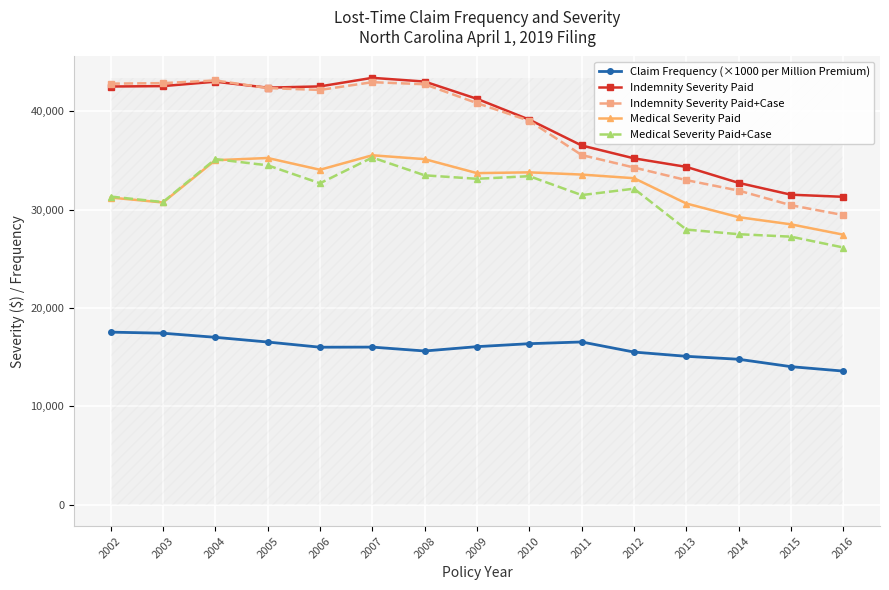

Rank the categories by Claim Frequency (×1000 per Million Premium) value from highest to lowest.

2002, 2003, 2004, 2011, 2005, 2010, 2009, 2007, 2006, 2008, 2012, 2013, 2014, 2015, 2016